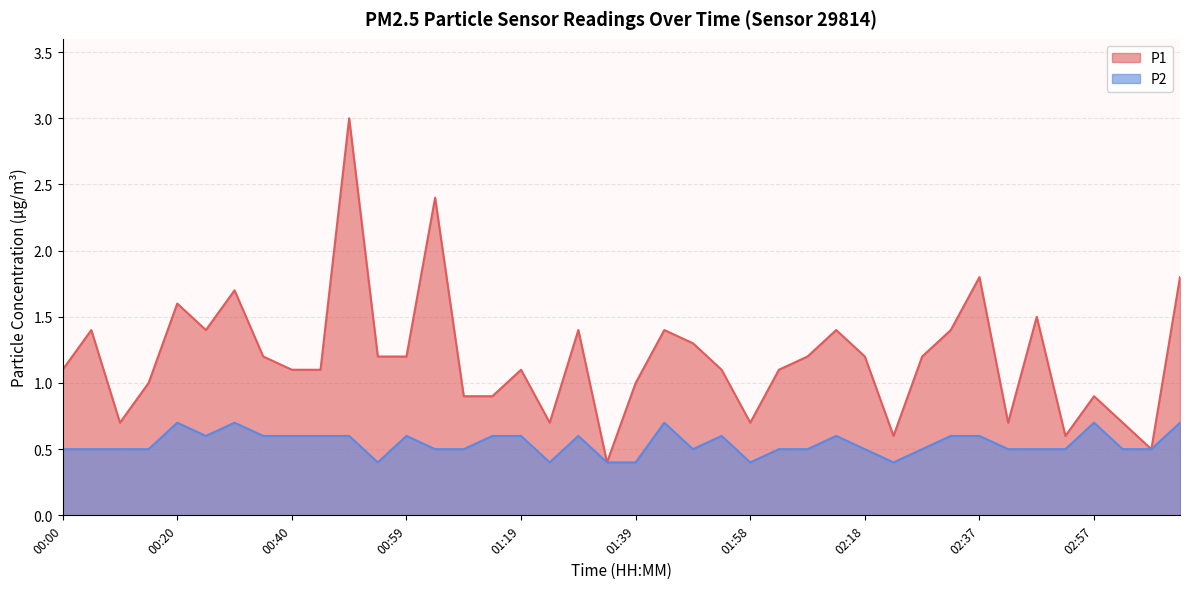

How many series are shown in this chart?

2